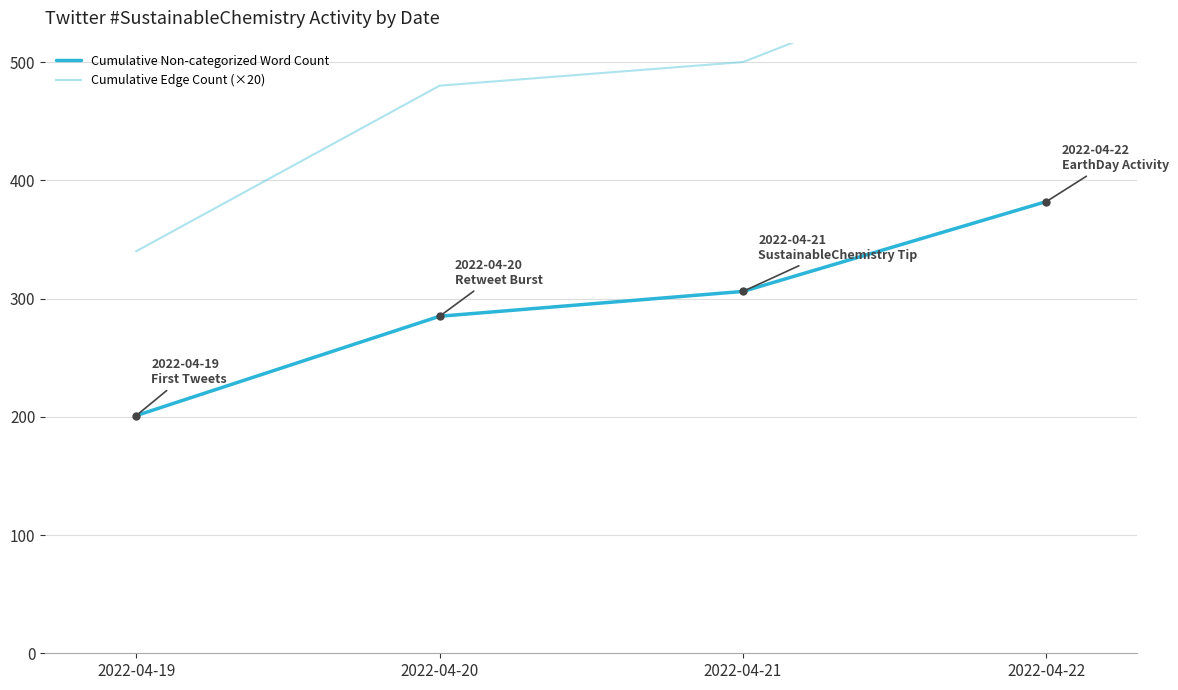

What are all the series names shown in the legend?

Cumulative Non-categorized Word Count, Cumulative Edge Count (×20)